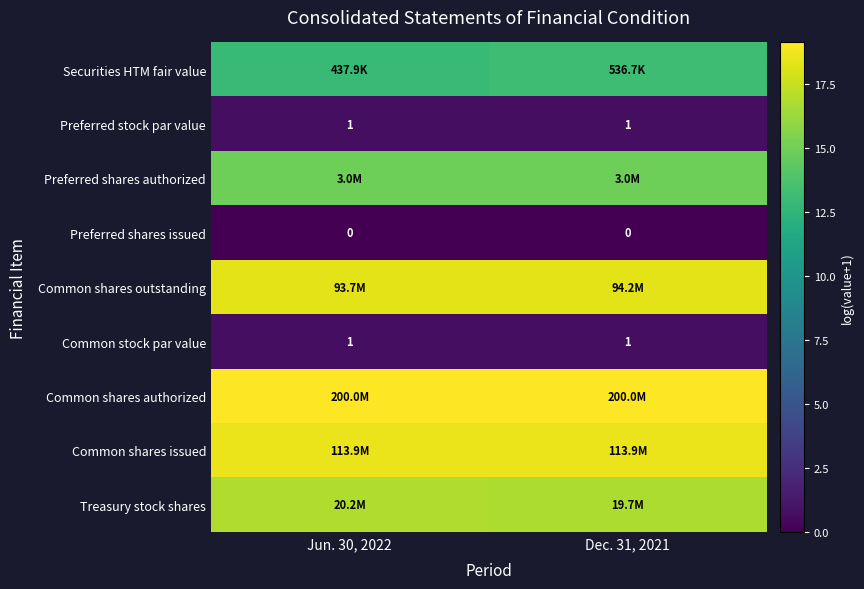

What is the spread (max minus min) of values at Dec. 31, 2021?

19.1